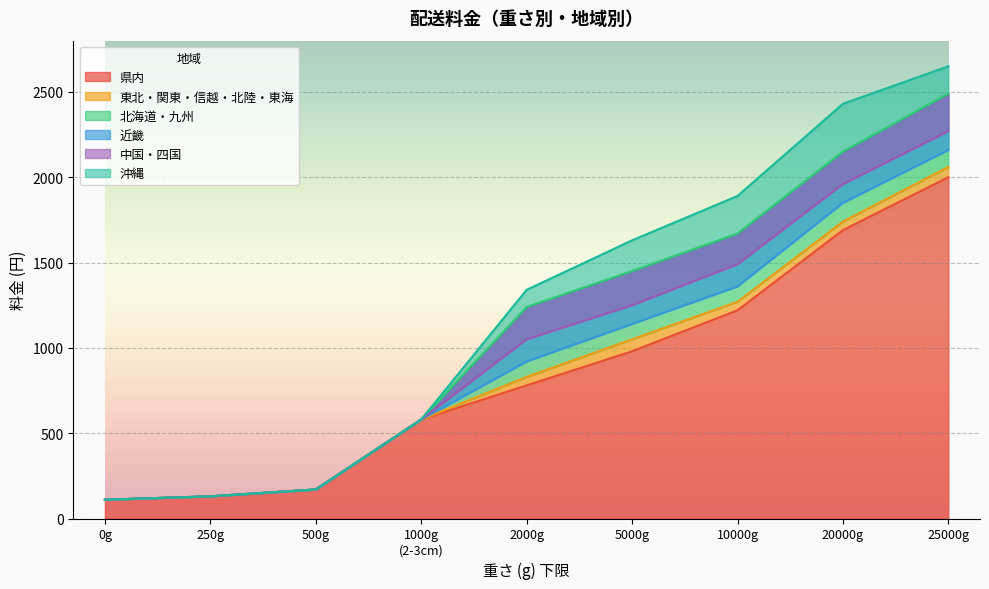

True or false: 県内 has a value of 1220 at 10000g.

True